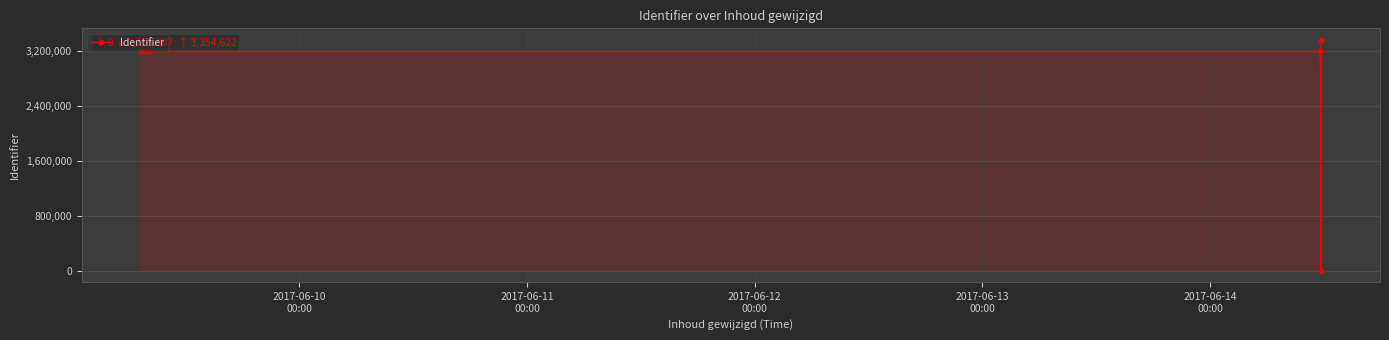

True or false: the data has more than 0 interior local peaks.

True